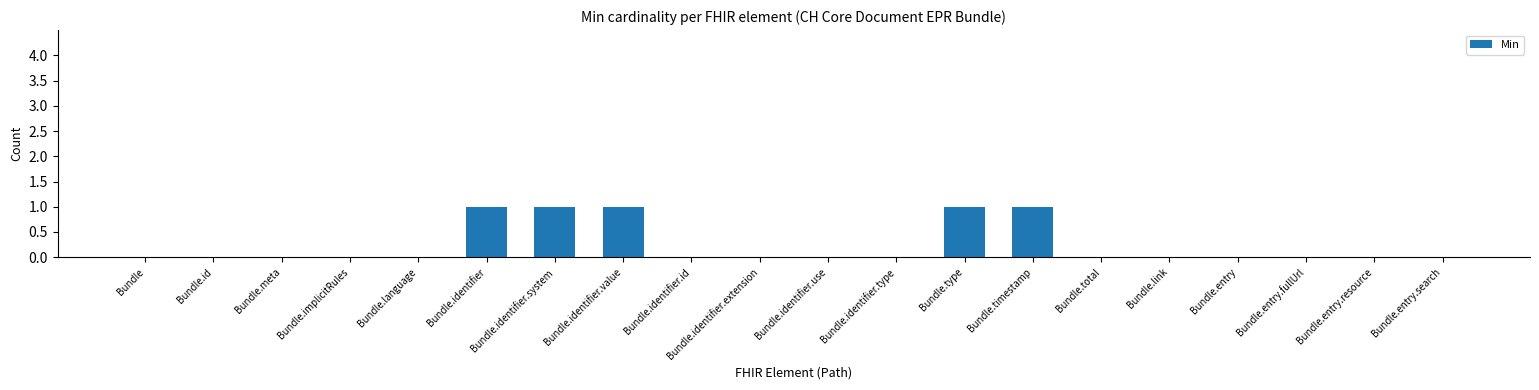

What is the sum of all values?

5